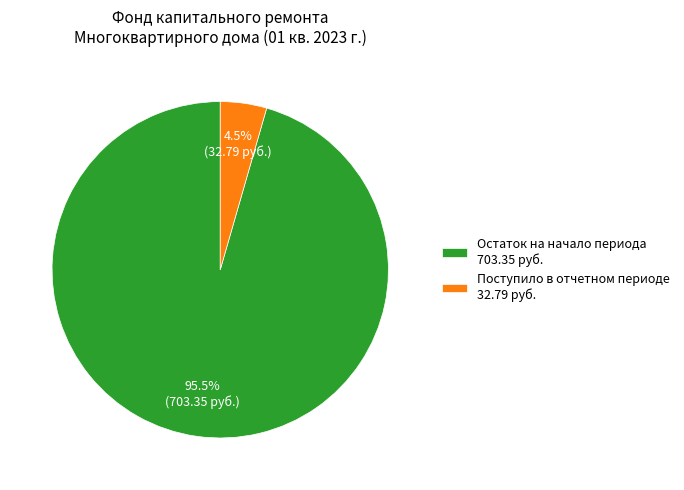

Between Поступило в отчетном периоде 32.79 руб. and Остаток на начало периода 703.35 руб., which is larger?

Остаток на начало периода 703.35 руб.